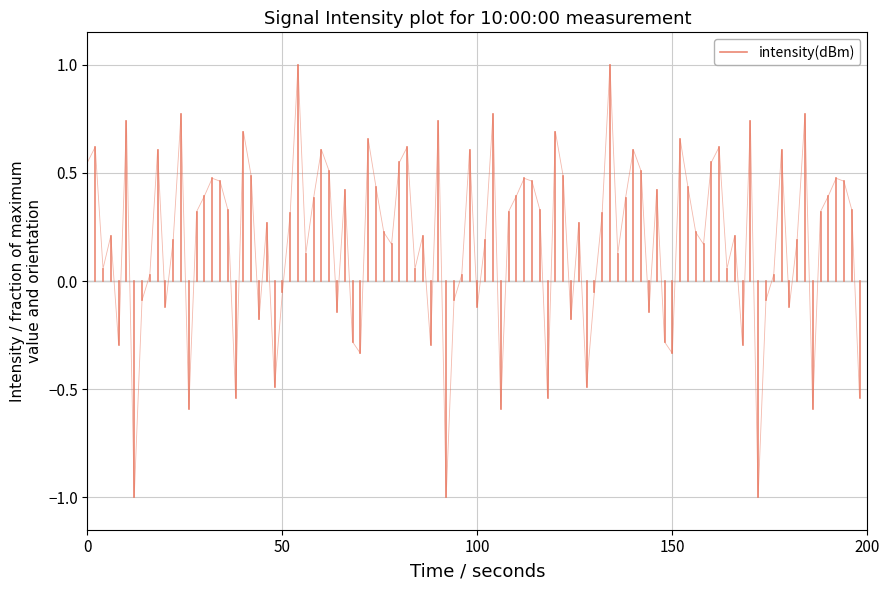

True or false: the data shows 0.5 at 0.

True